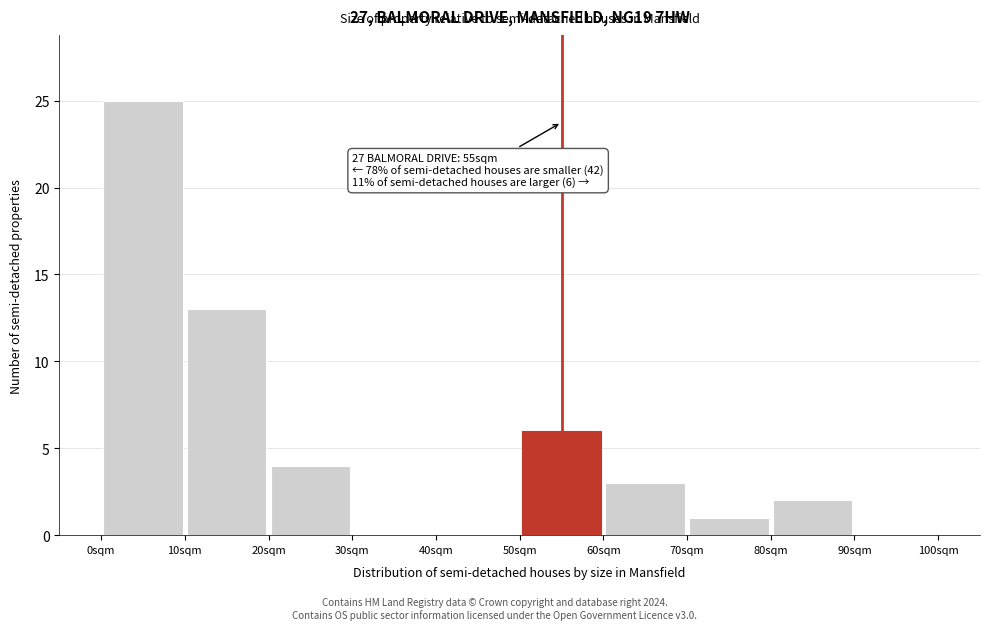

Which range on the x-axis has the tallest bar?

0 to 10